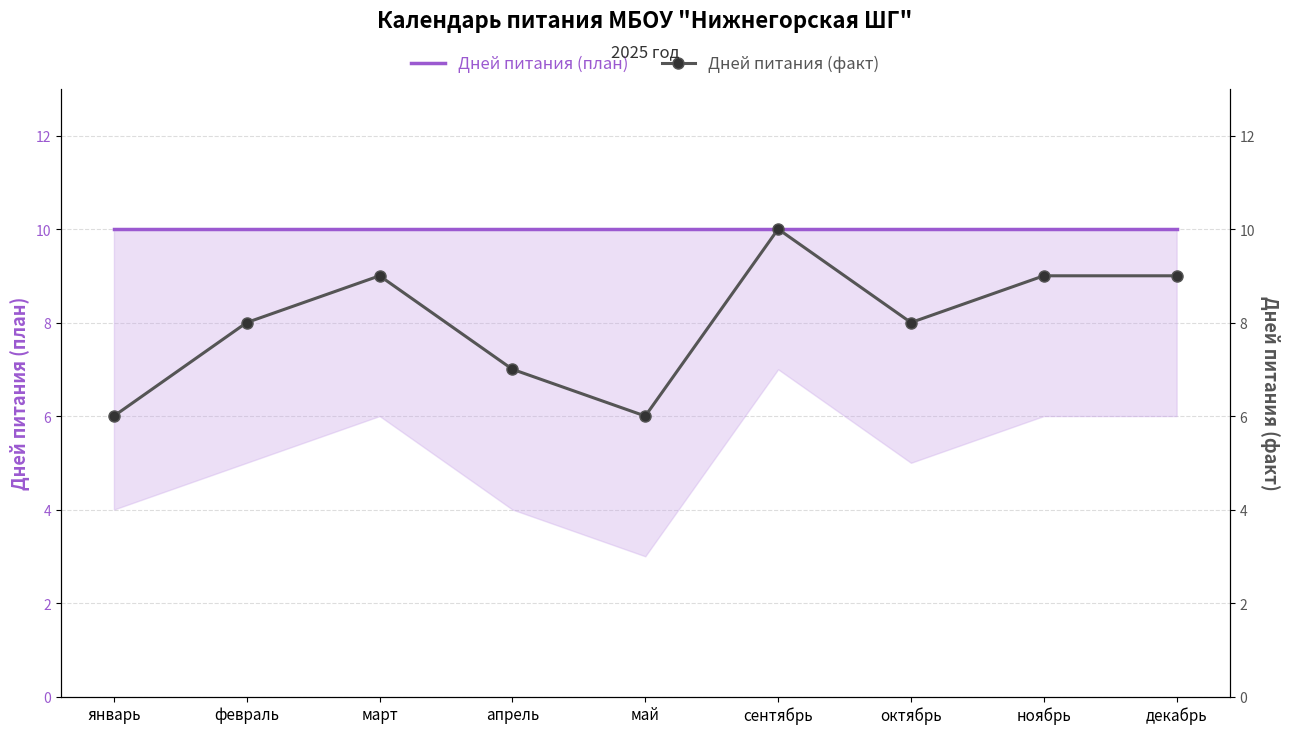

What are all the series names shown in the legend?

Дней питания (план), Дней питания (факт)